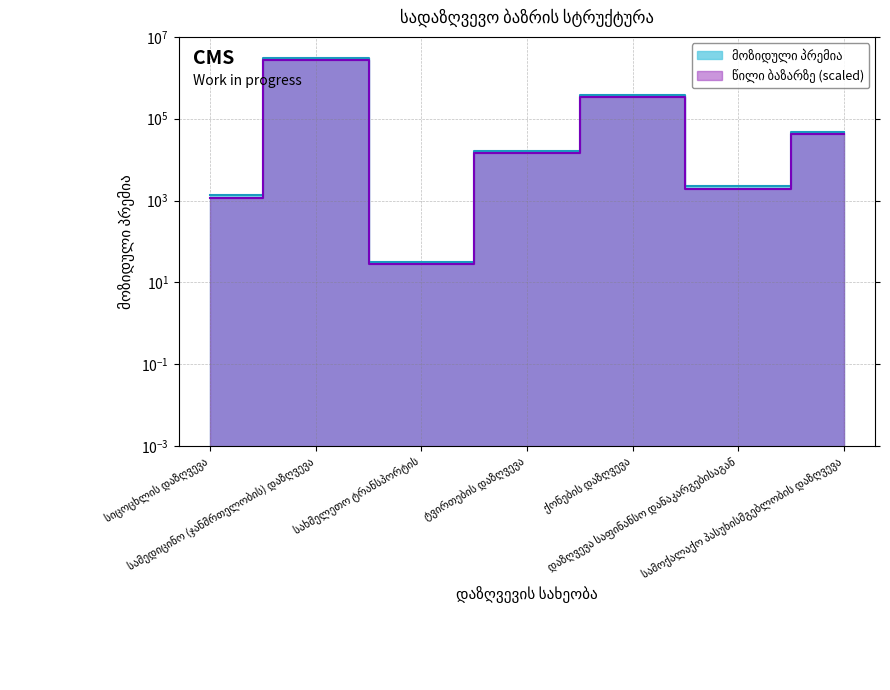

The წილი ბაზარზე series shows 429.2 at დაზღვევა საფინანსო დანაკარგებისაგან. True or false?

False